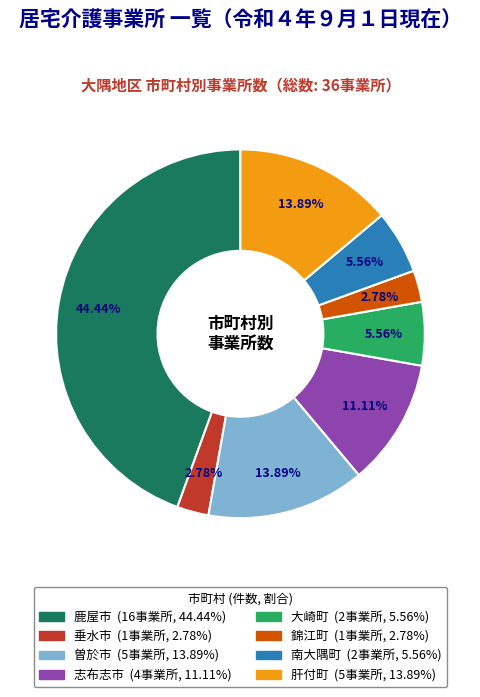

Does 大崎町 represent more than half of the total?

No